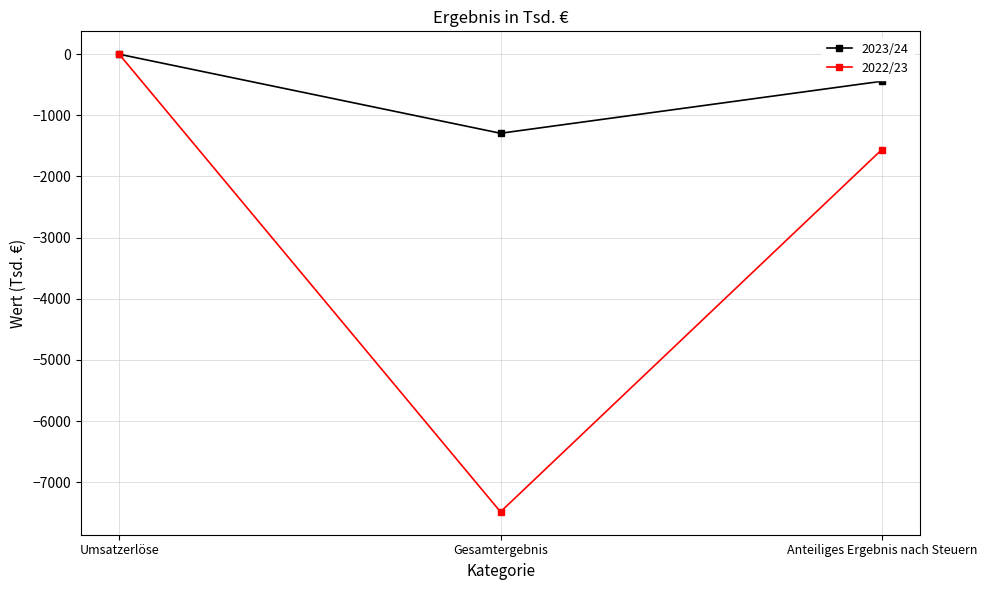

True or false: 2022/23 has a value of -11181 at Gesamtergebnis.

False